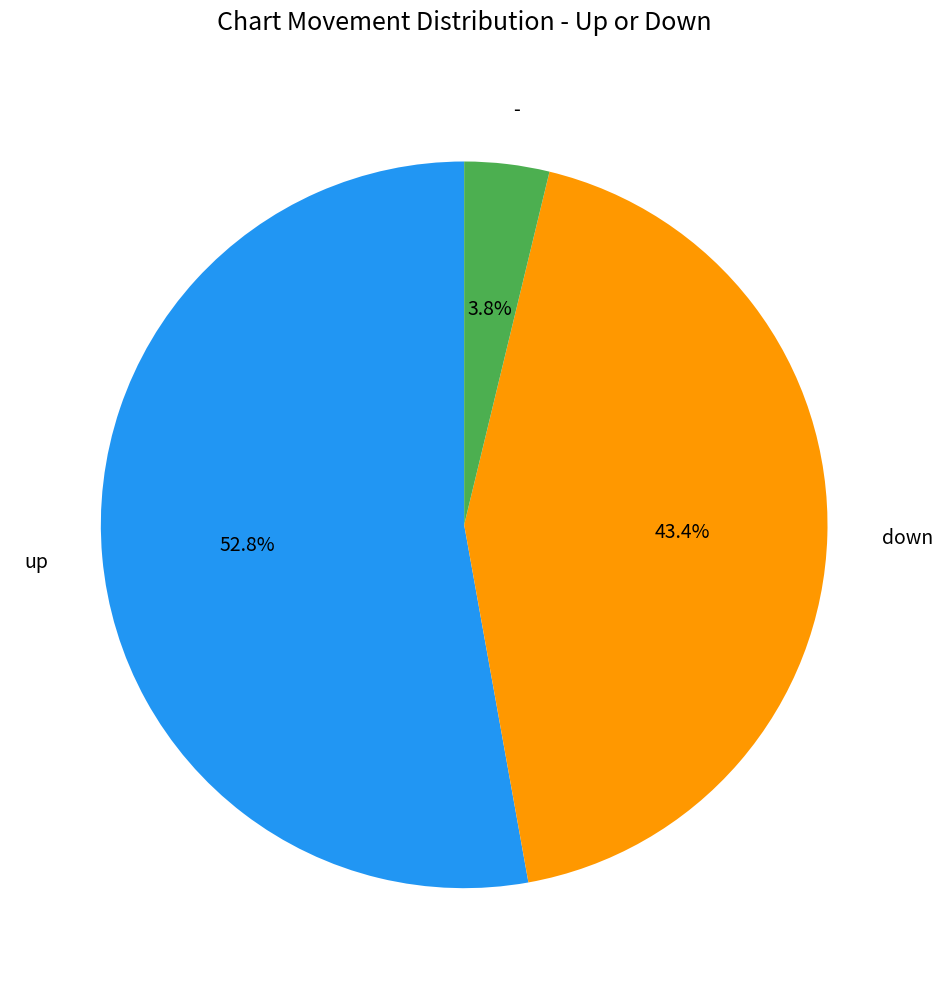

To the nearest percent, what is the difference between the largest and smallest slice percentages?

49%